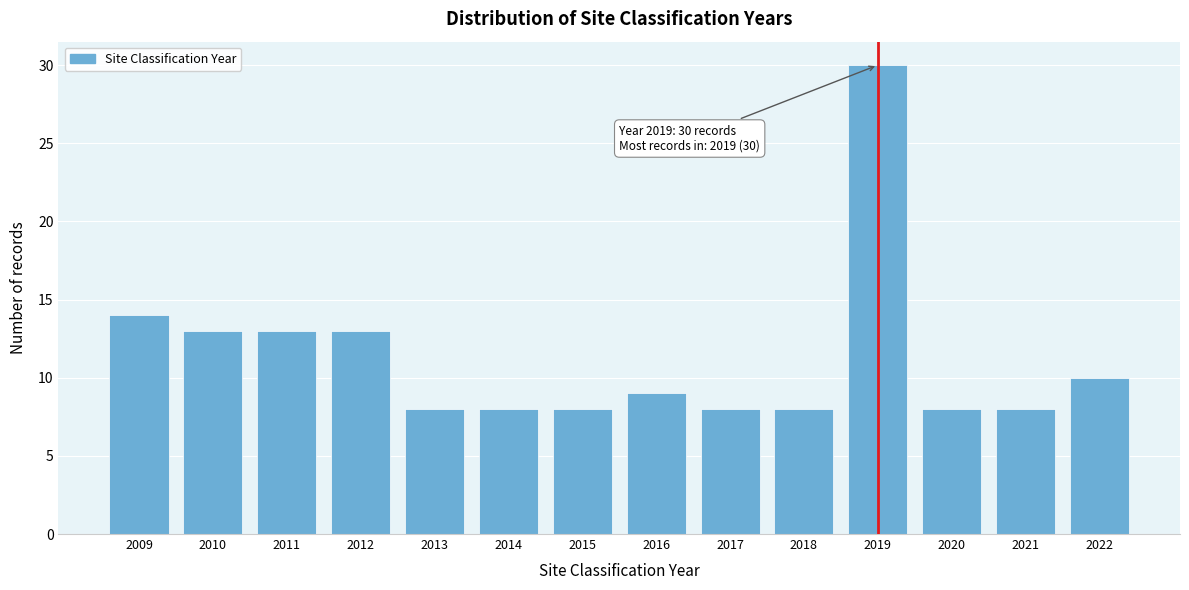

Reading left to right, list all the values displayed in this chart.

2009=14	2010=13	2011=13	2012=13	2013=8	2014=8	2015=8	2016=9	2017=8	2018=8	2019=30	2020=8	2021=8	2022=10